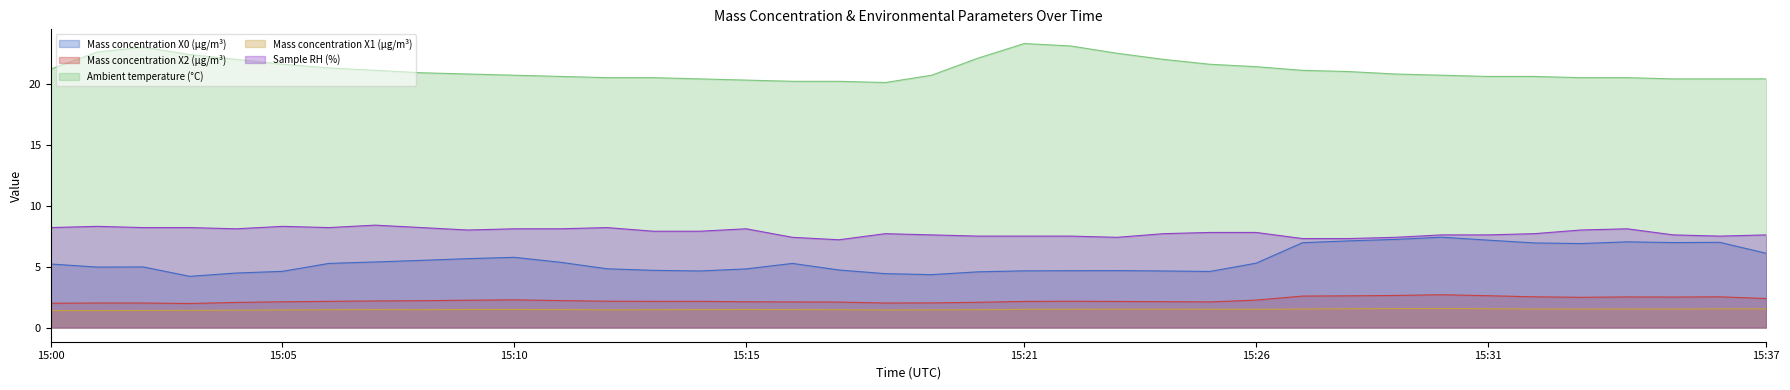

Is it true that Ambient temperature (°C) equals 20.5 at 15:12?

True